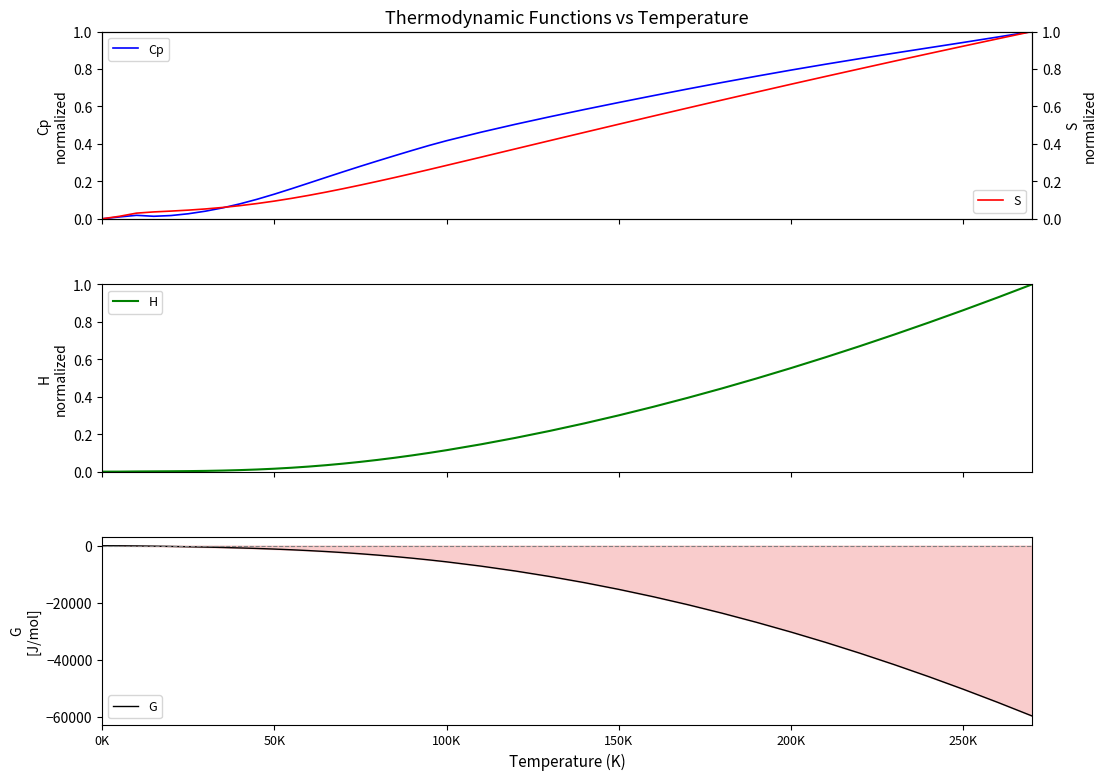

What is the lowest value of the G series?

-59610.0